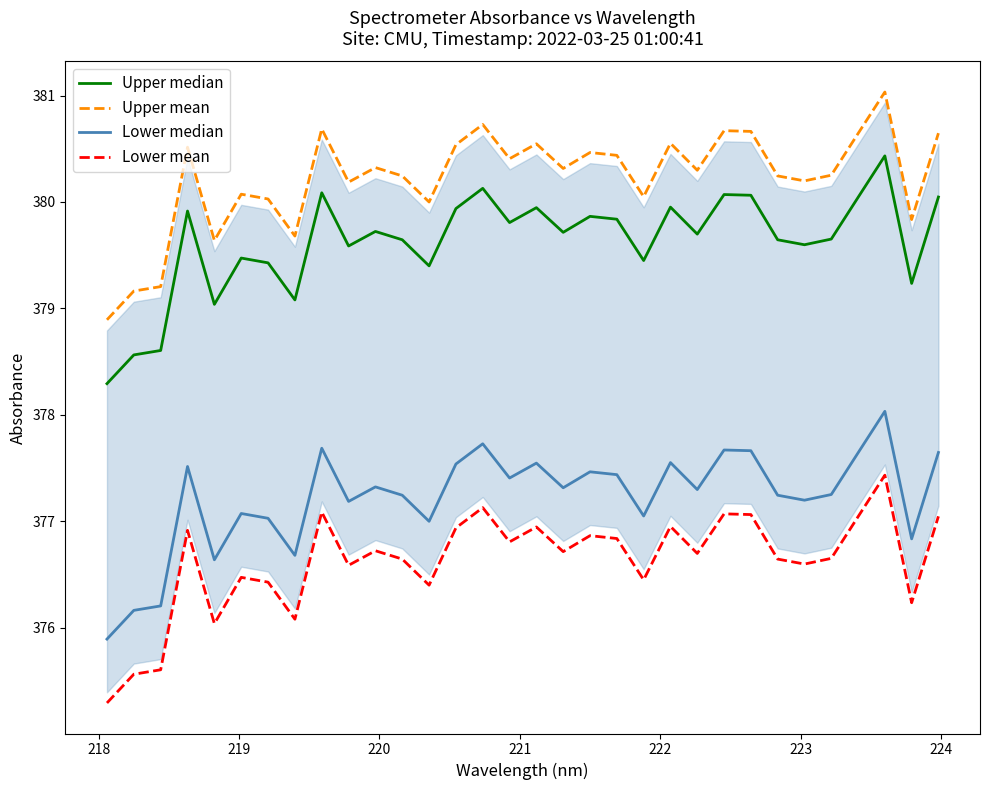

True or false: Upper mean and Lower mean cross at least once.

False